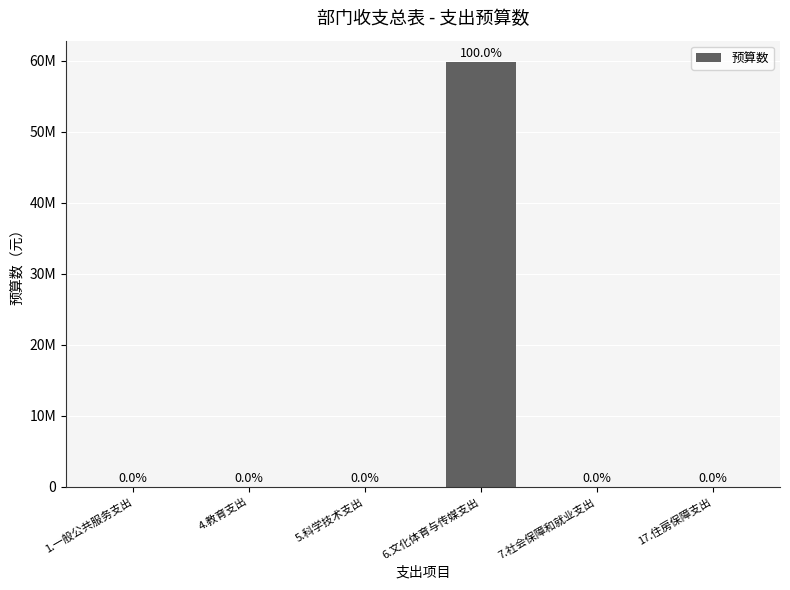

The chart shows a value of -22750773 at 7.社会保障和就业支出. True or false?

False